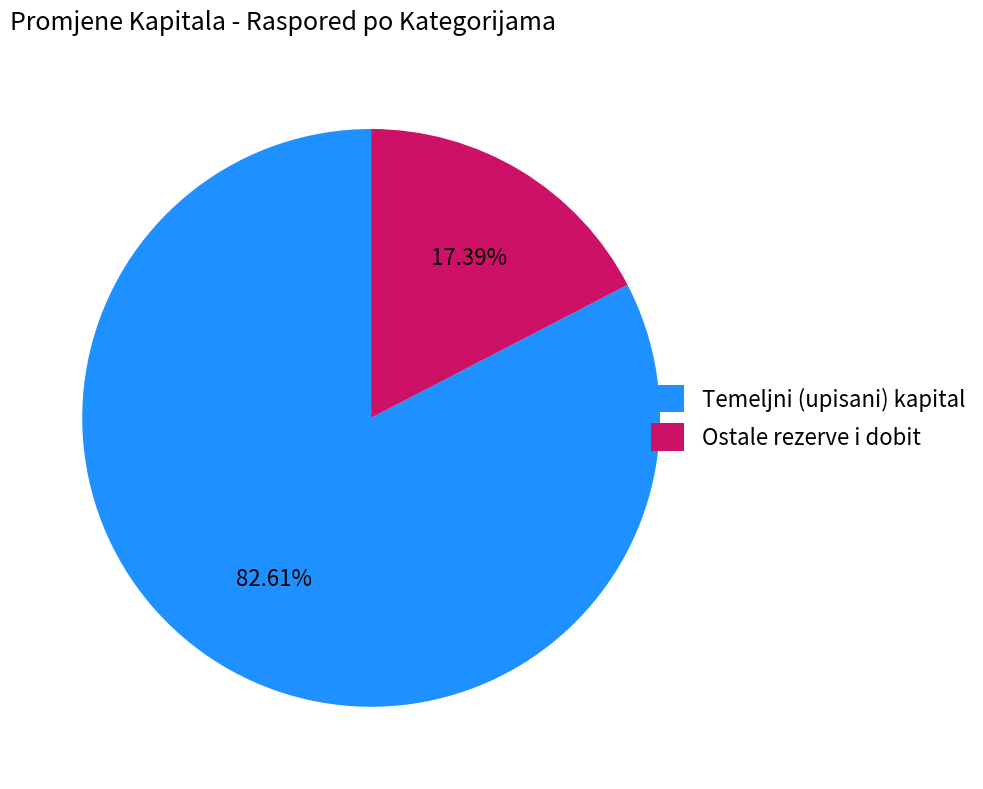

Is there a majority slice in this chart?

Yes